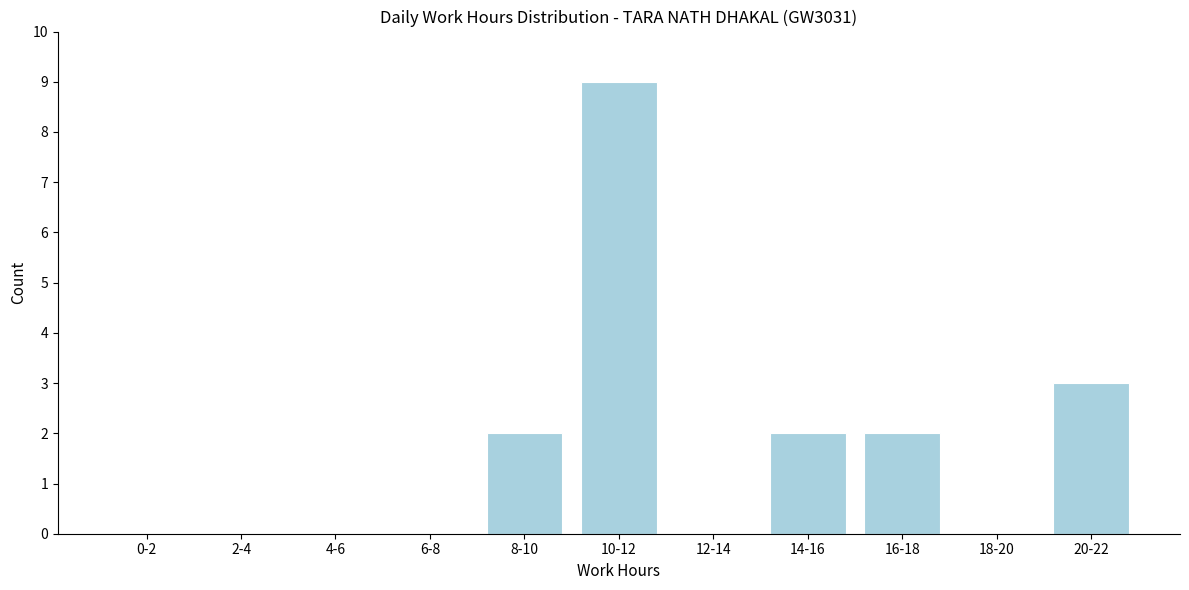

Reading left to right, transcribe all the data shown in this chart.

0-2=0	2-4=0	4-6=0	6-8=0	8-10=2	10-12=9	12-14=0	14-16=2	16-18=2	18-20=0	20-22=3